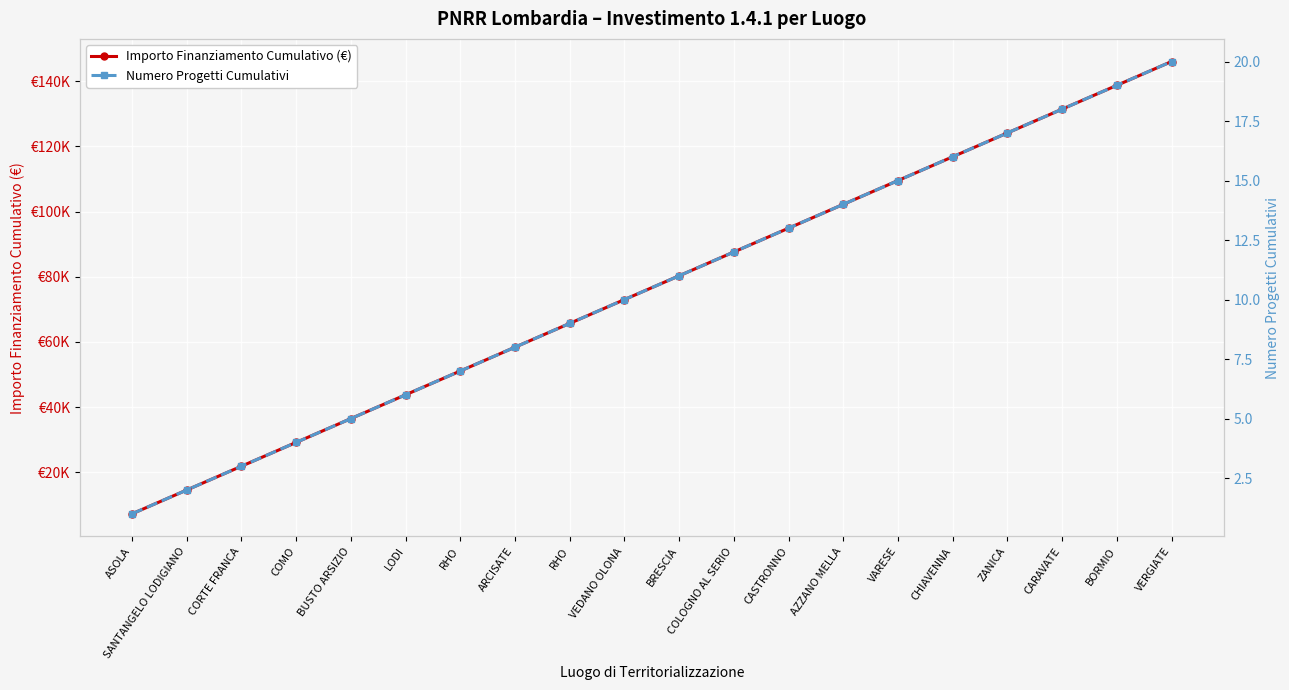

At how many categories does at least one series exceed 118775?

4